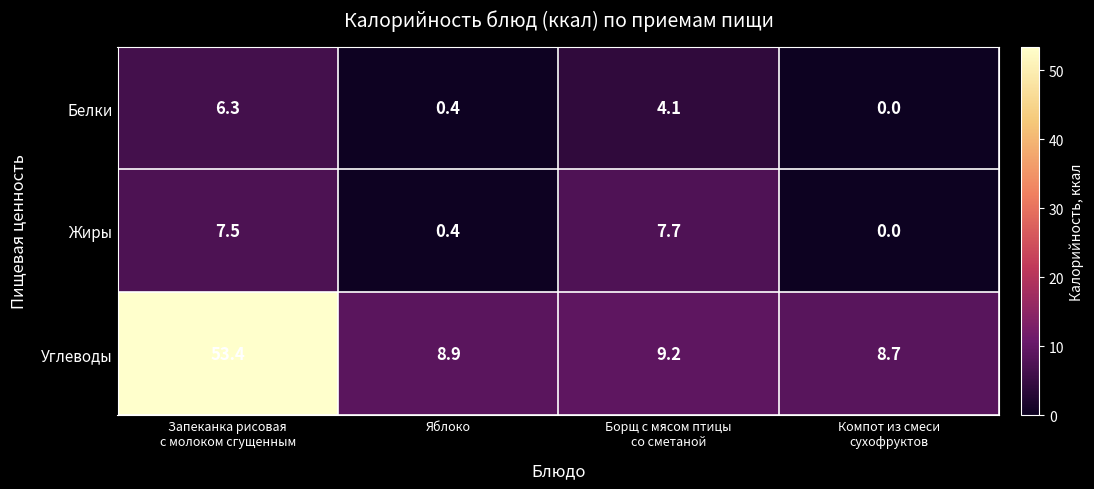

What is the highest value of the Жиры series?

7.7